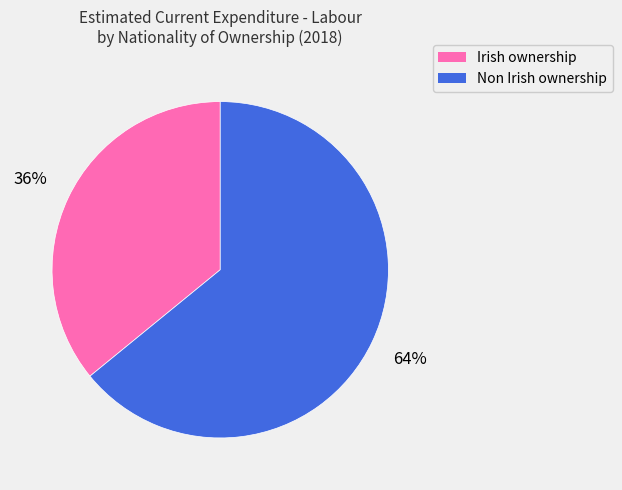

Is it true that Non Irish ownership is 64% of the pie?

True